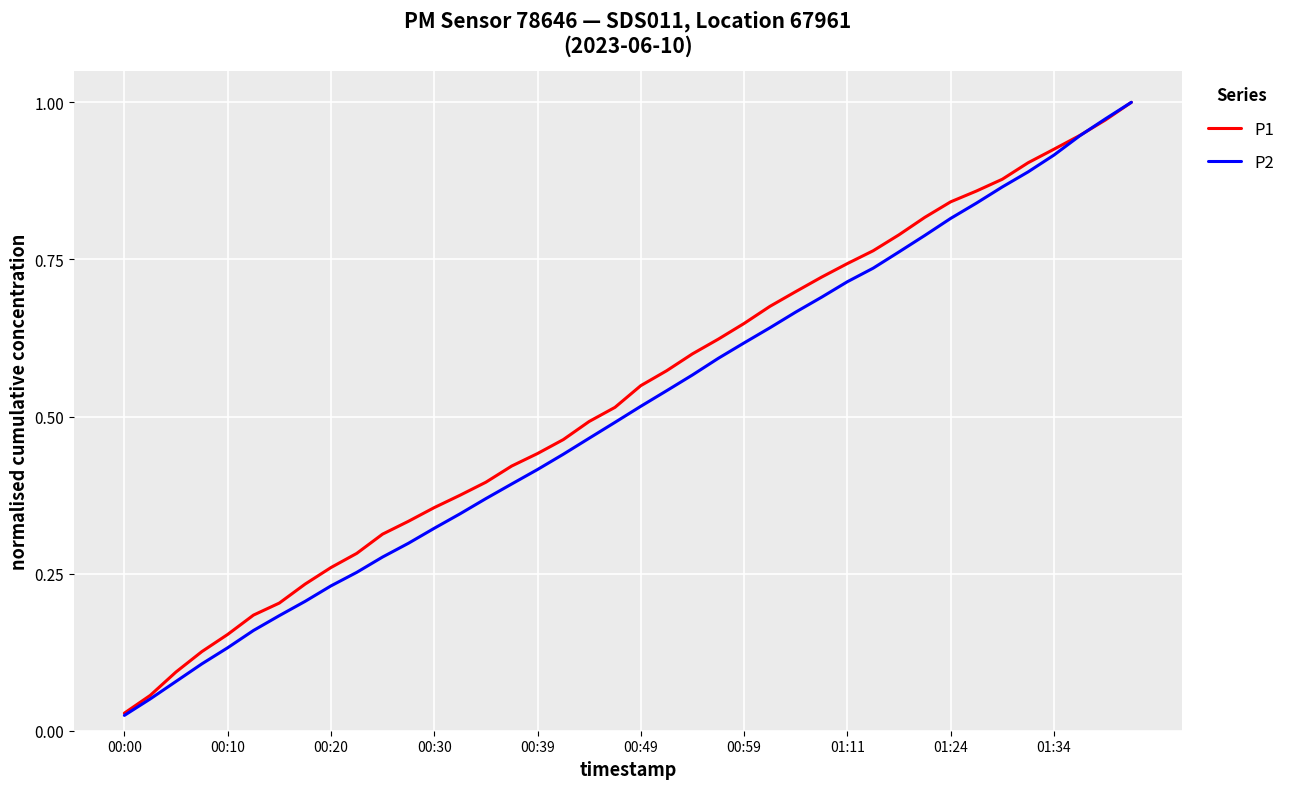

Which series has the widest spread of values?

P2